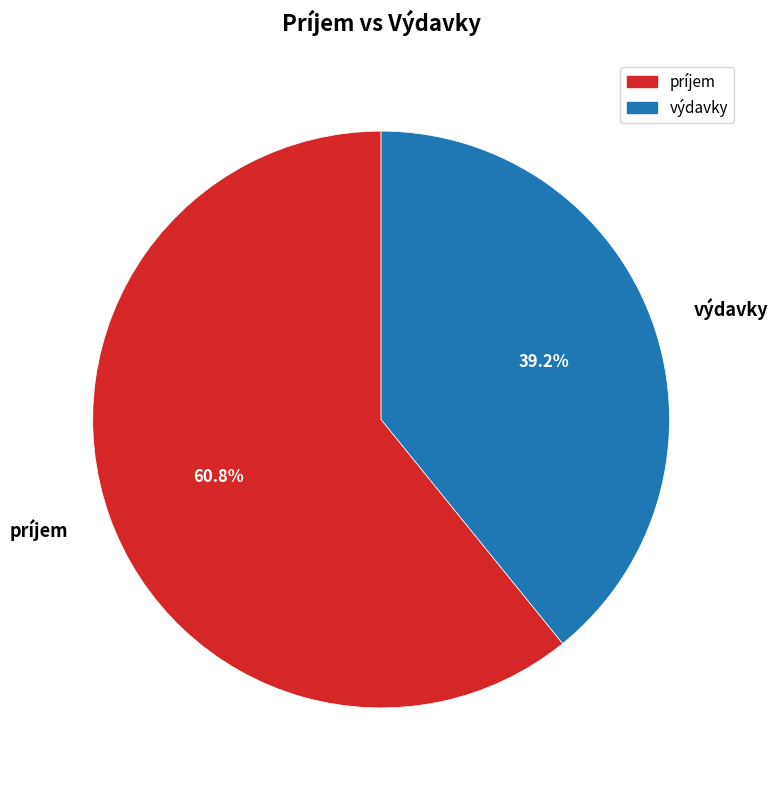

Which slice is the smallest?

výdavky